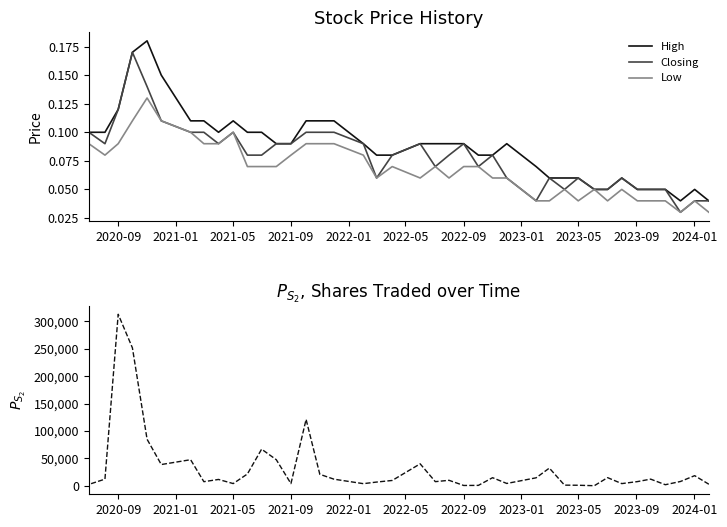

Is it true that High equals 0.1 at 2022-09?

True